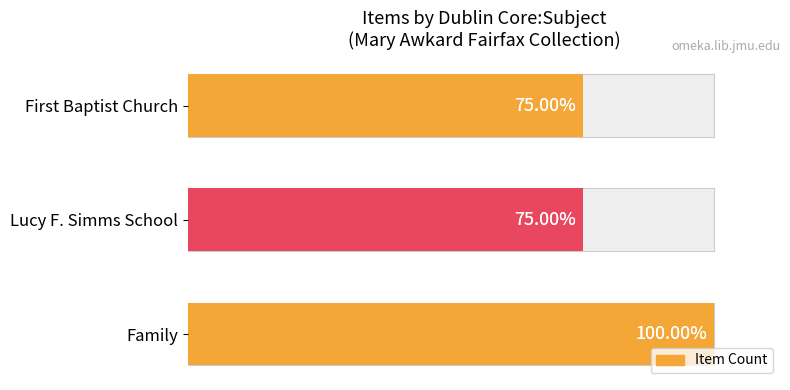

What is the sum of all values?

10